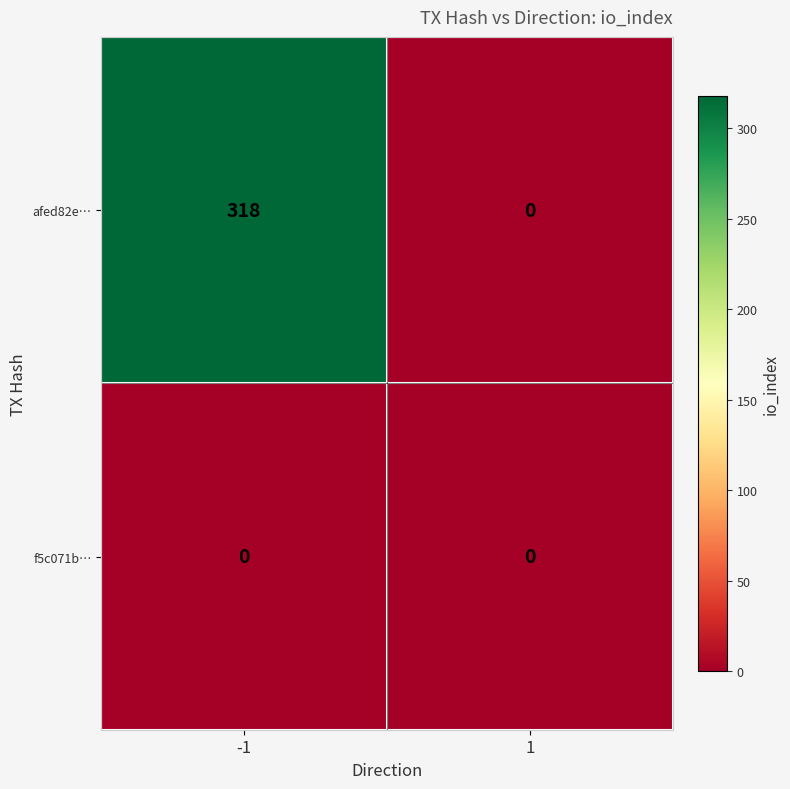

How many distinct data groups are displayed?

2